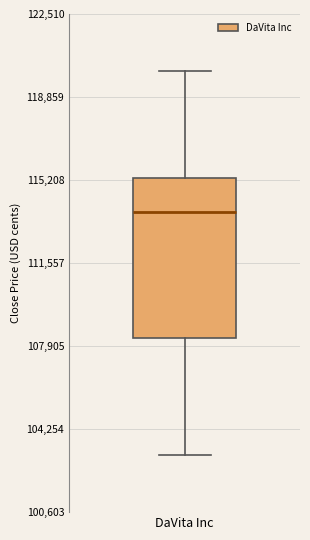

Read this box plot against the y-axis: the position of the median line, the range covered by the box, and the ends of both whiskers. The values are not printed on the chart, so give them approximately, as read against the axis.

median 114000, box 108000 to 115500, whiskers 103000 to 120000